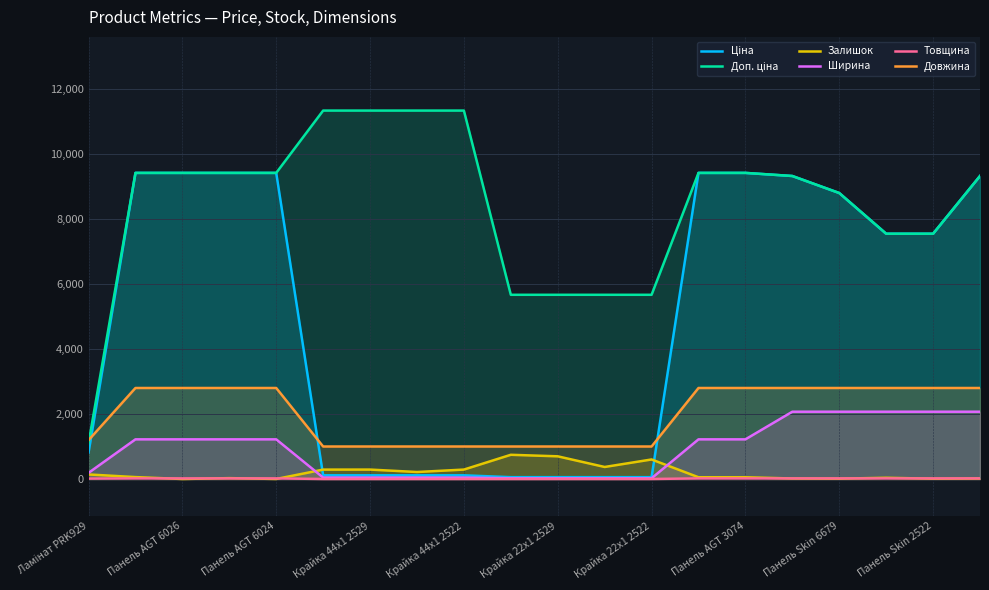

Is it true that Довжина equals 1840.7 at Панель Skin 6679?

False